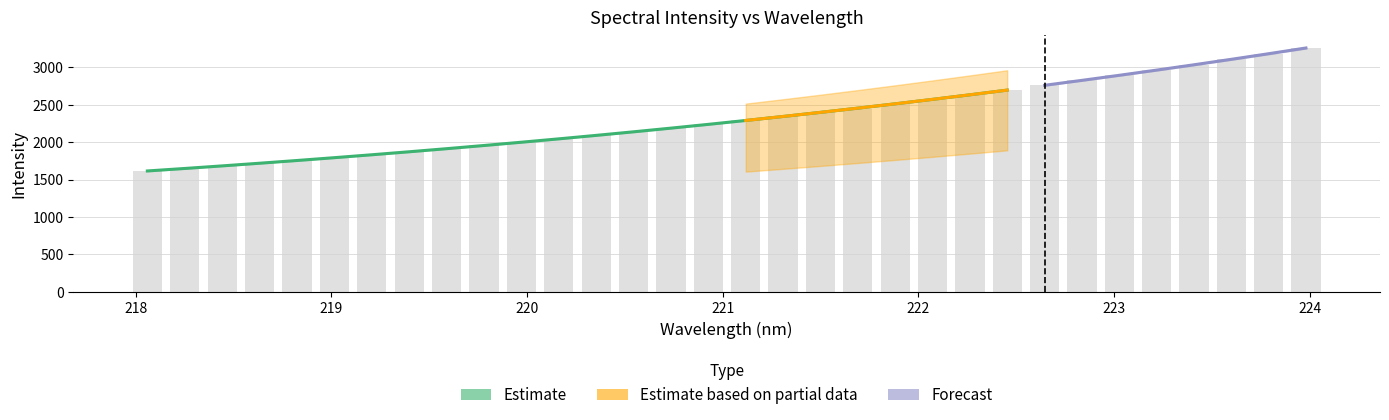

What is the ratio of the value at 223.5987 to the value at 219.0156?

1.7